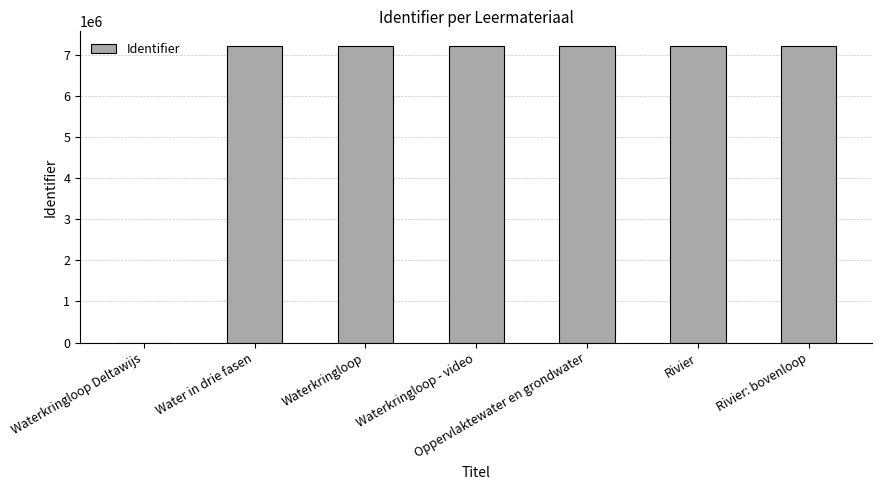

What is the sum of all values?

43243800